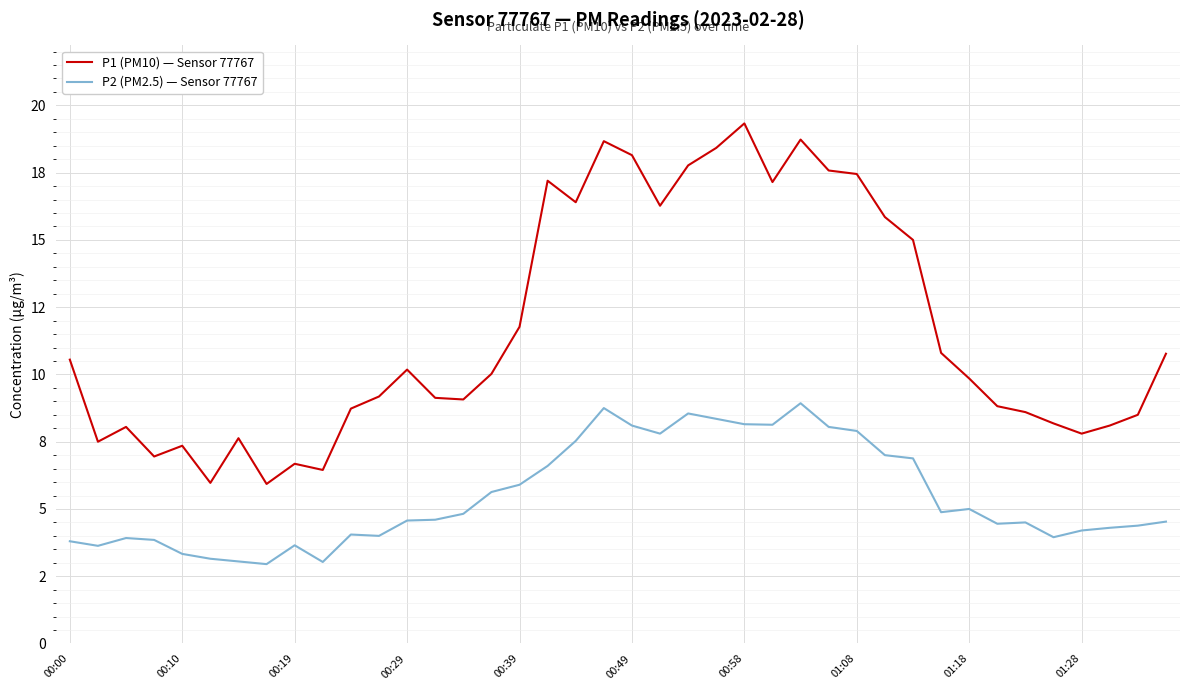

At how many categories does at least one series exceed 6?

38